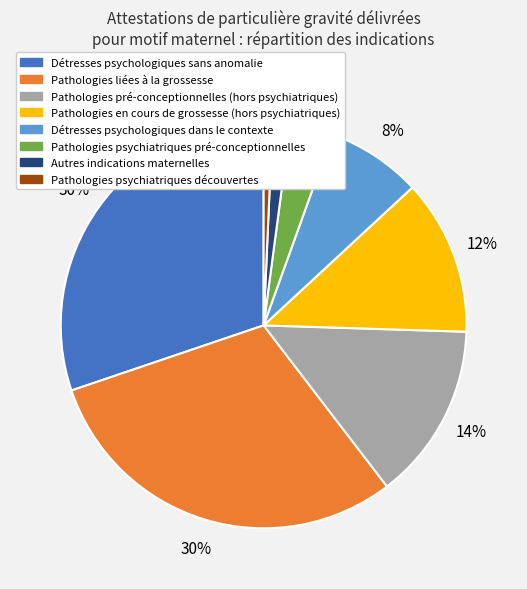

Is there a majority slice in this chart?

No